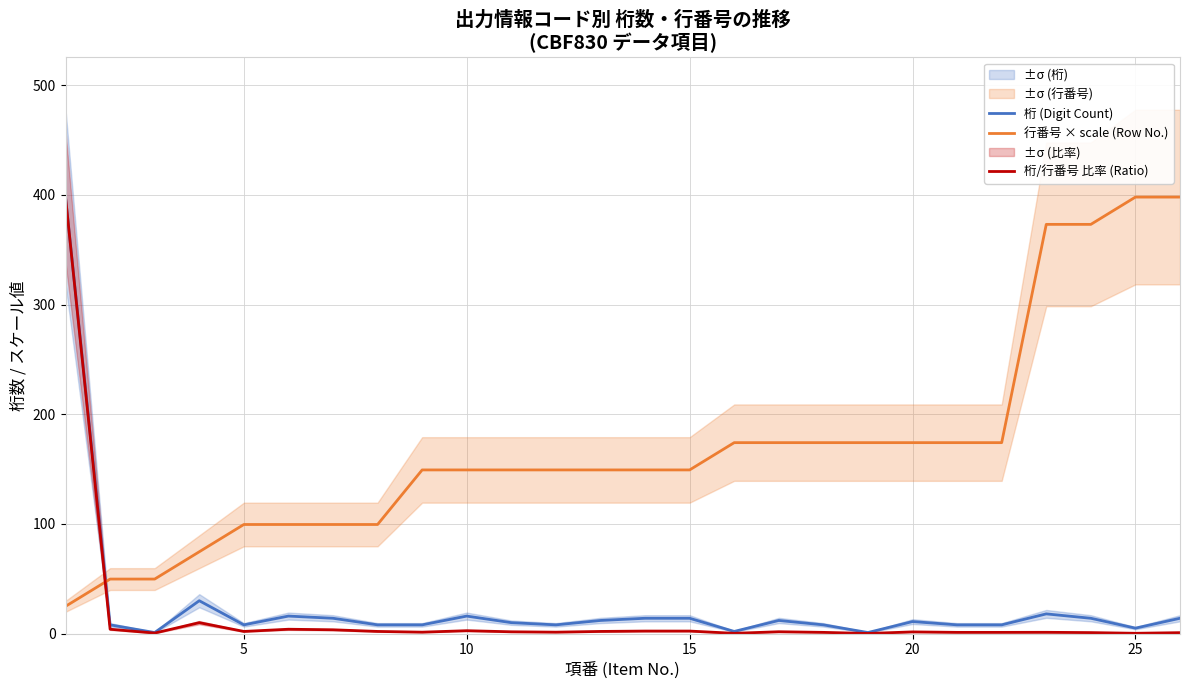

What is the lowest value of the 行番号 × scale (Row No.) series?

24.9